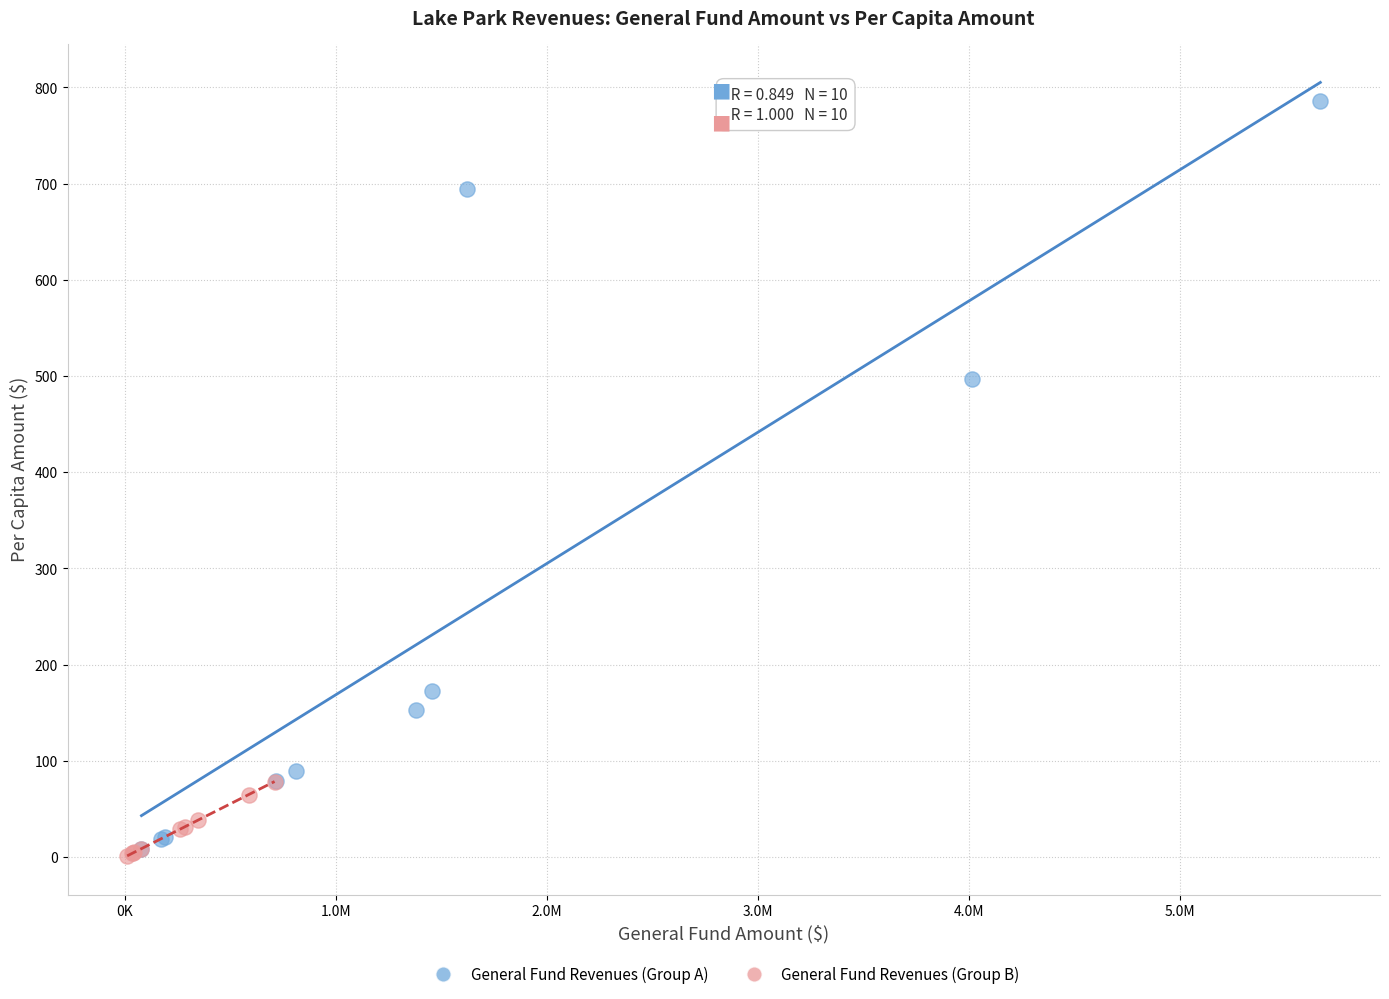

Which series reaches the minimum Y coordinate?

General Fund Revenues (Group B)